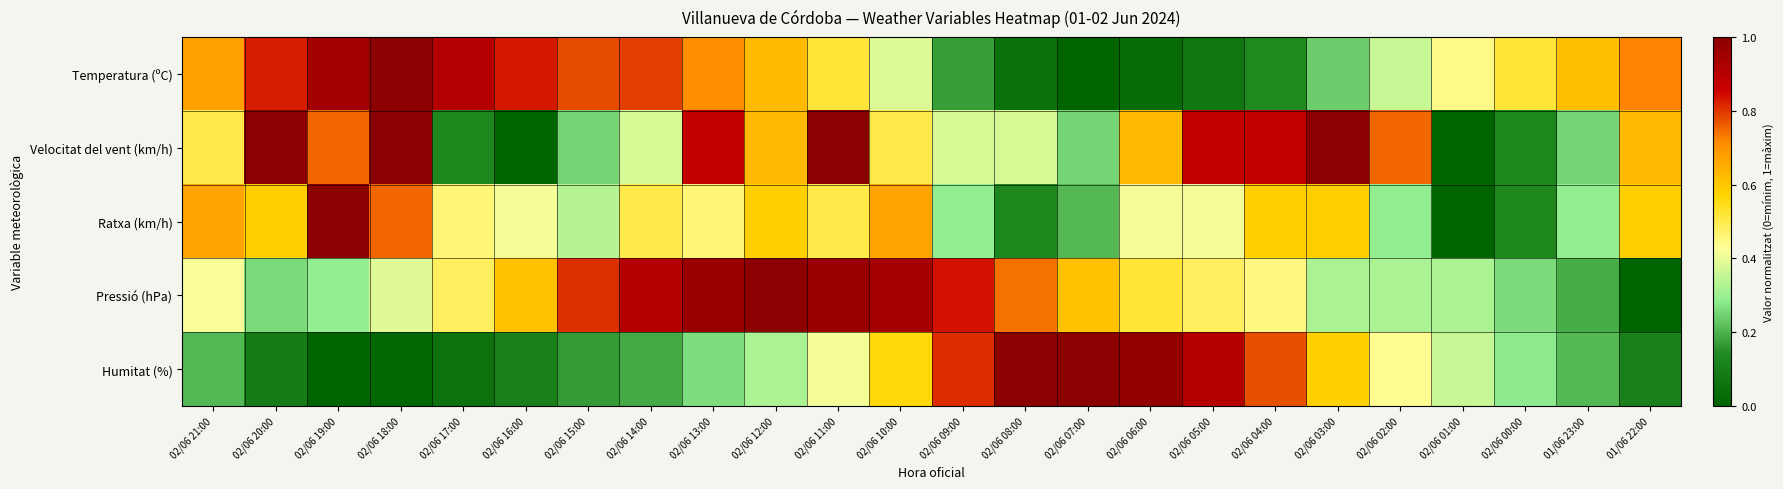

At 01/06 23:00, list the series in order from smallest to largest.

Pressió (hPa), Humitat (%), Velocitat del vent (km/h), Ratxa (km/h), Temperatura (ºC)